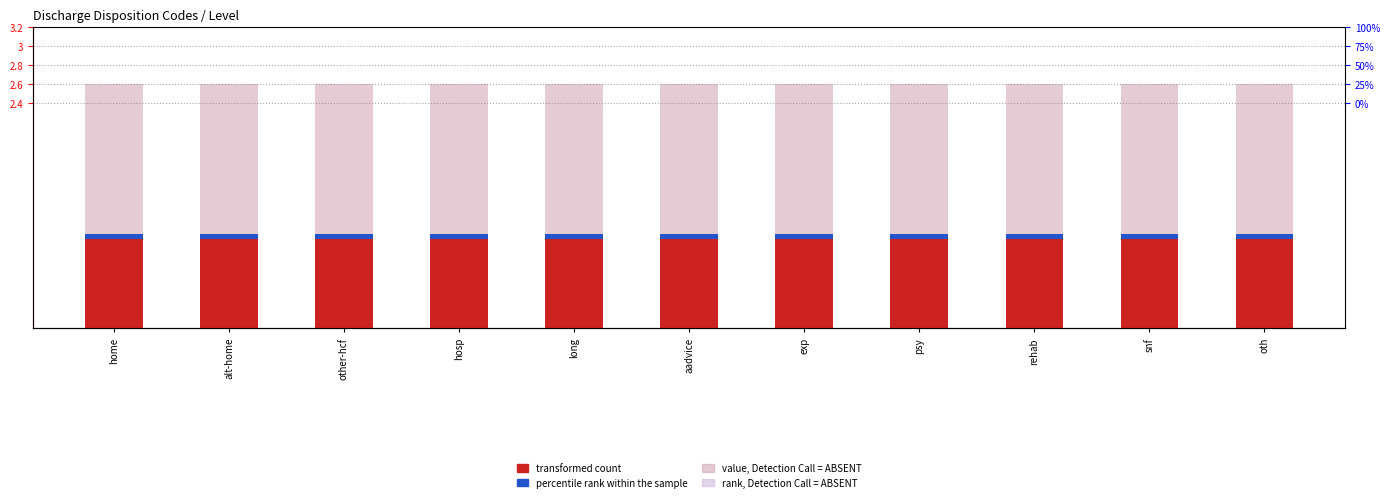

Which series has the widest spread of values?

transformed count